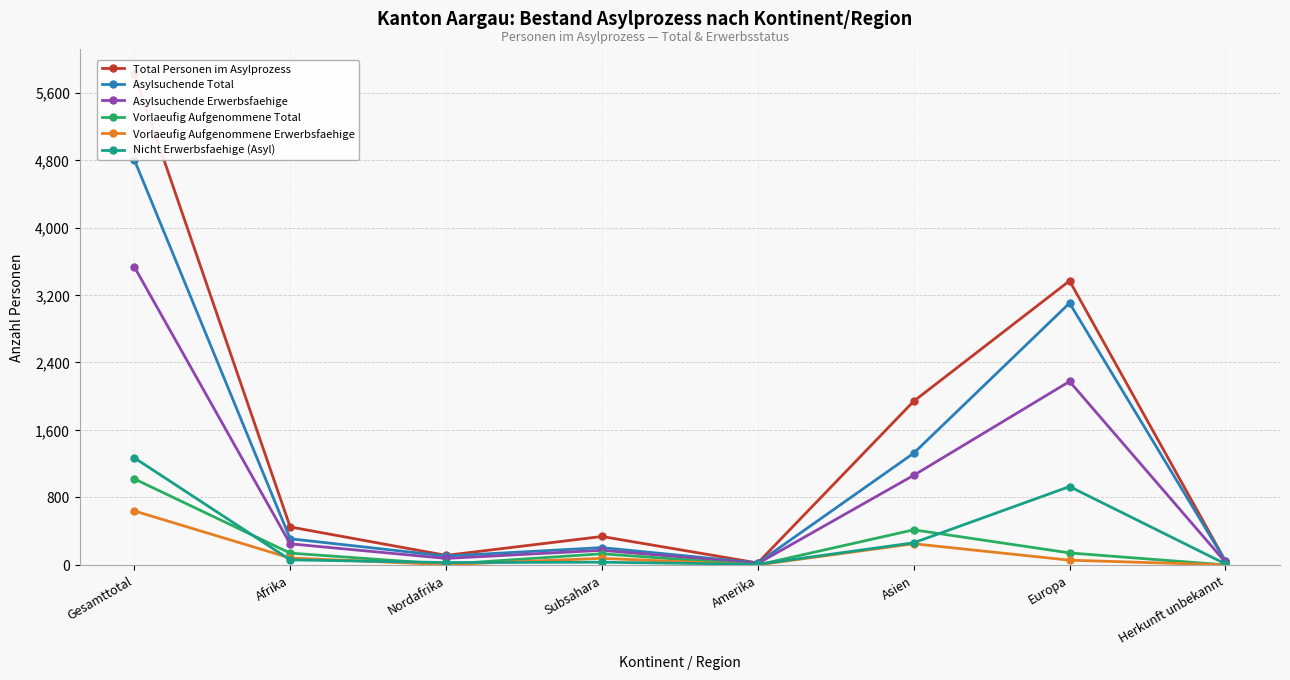

At which category does Total Personen im Asylprozess reach its first local valley?

Nordafrika